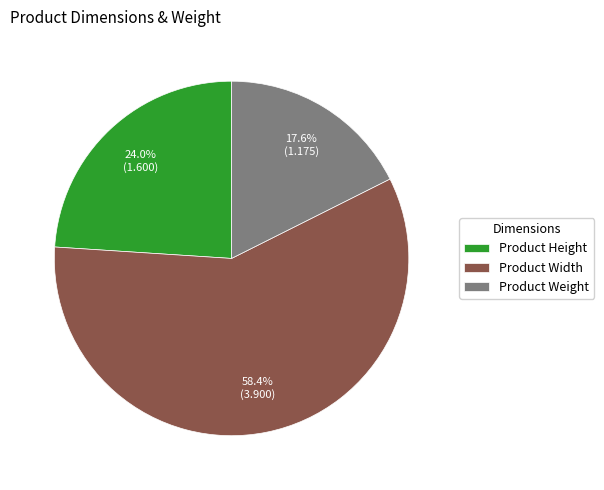

How many slices are in this pie chart?

3